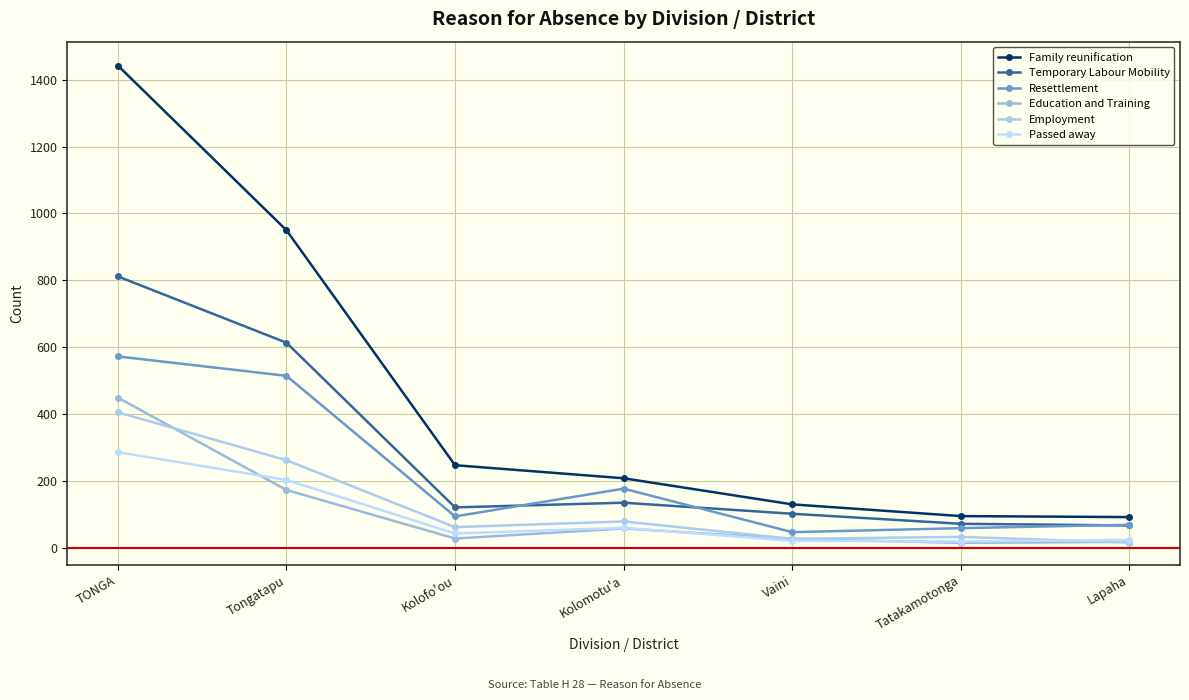

What is the maximum value for Employment?

406